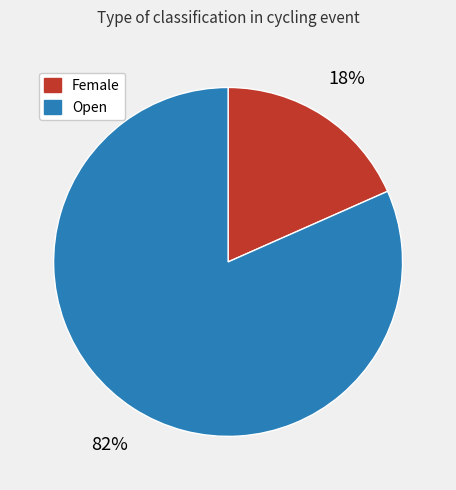

How many slices are in this pie chart?

2